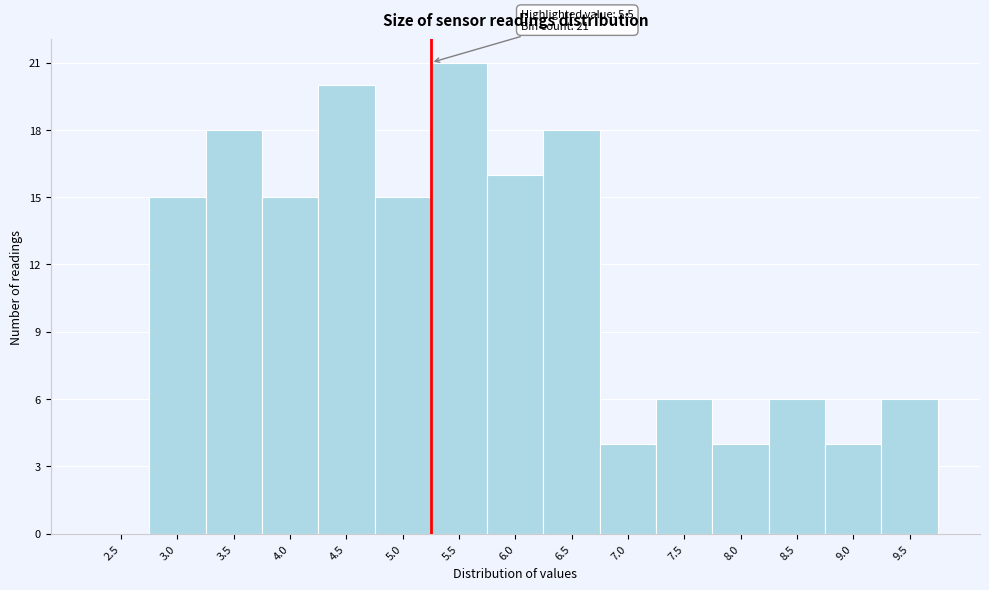

Reading left to right, extract all data points from this chart.

2.5=0	3.0=15	3.5=18	4.0=15	4.5=20	5.0=15	5.5=21	6.0=16	6.5=18	7.0=4	7.5=6	8.0=4	8.5=6	9.0=4	9.5=6